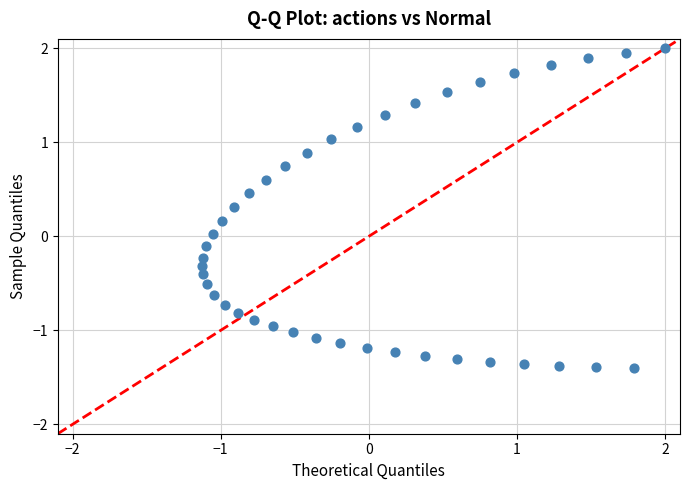

What is the range of Y values (max minus min)?

3.4